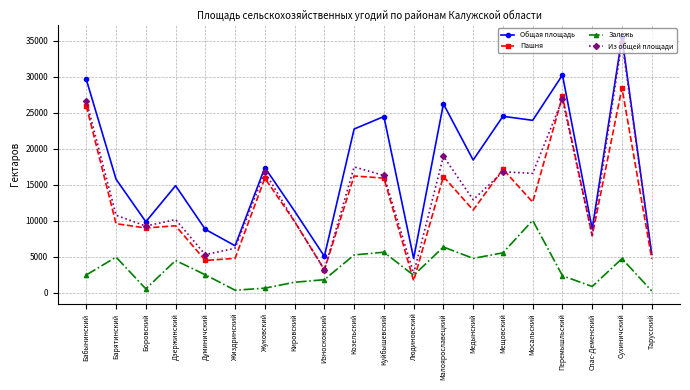

True or false: Залежь has more than 1 points higher than both neighbors.

True